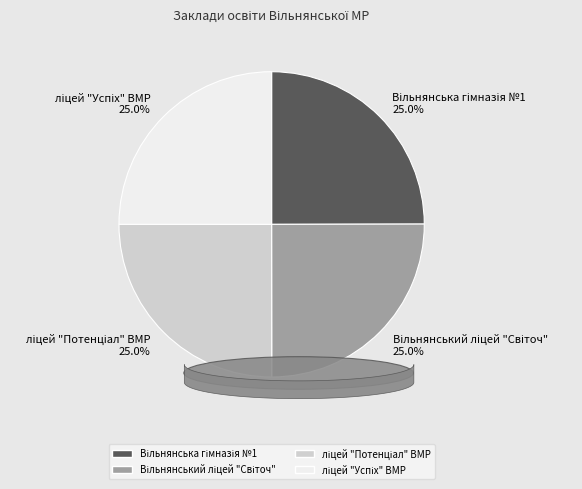

To the nearest percent, what portion does Вільнянський ліцей "Світоч" represent?

25%